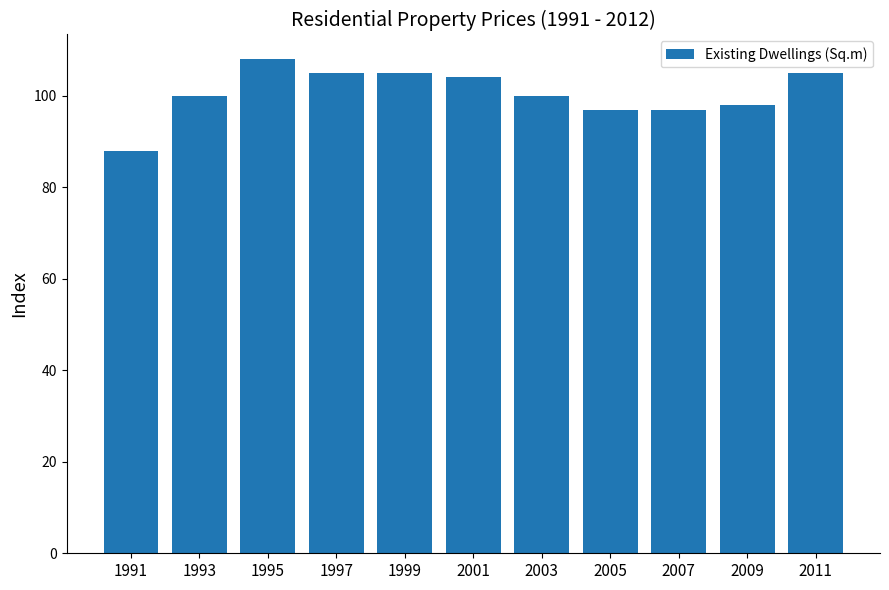

Does the chart contain stacked bars?

No